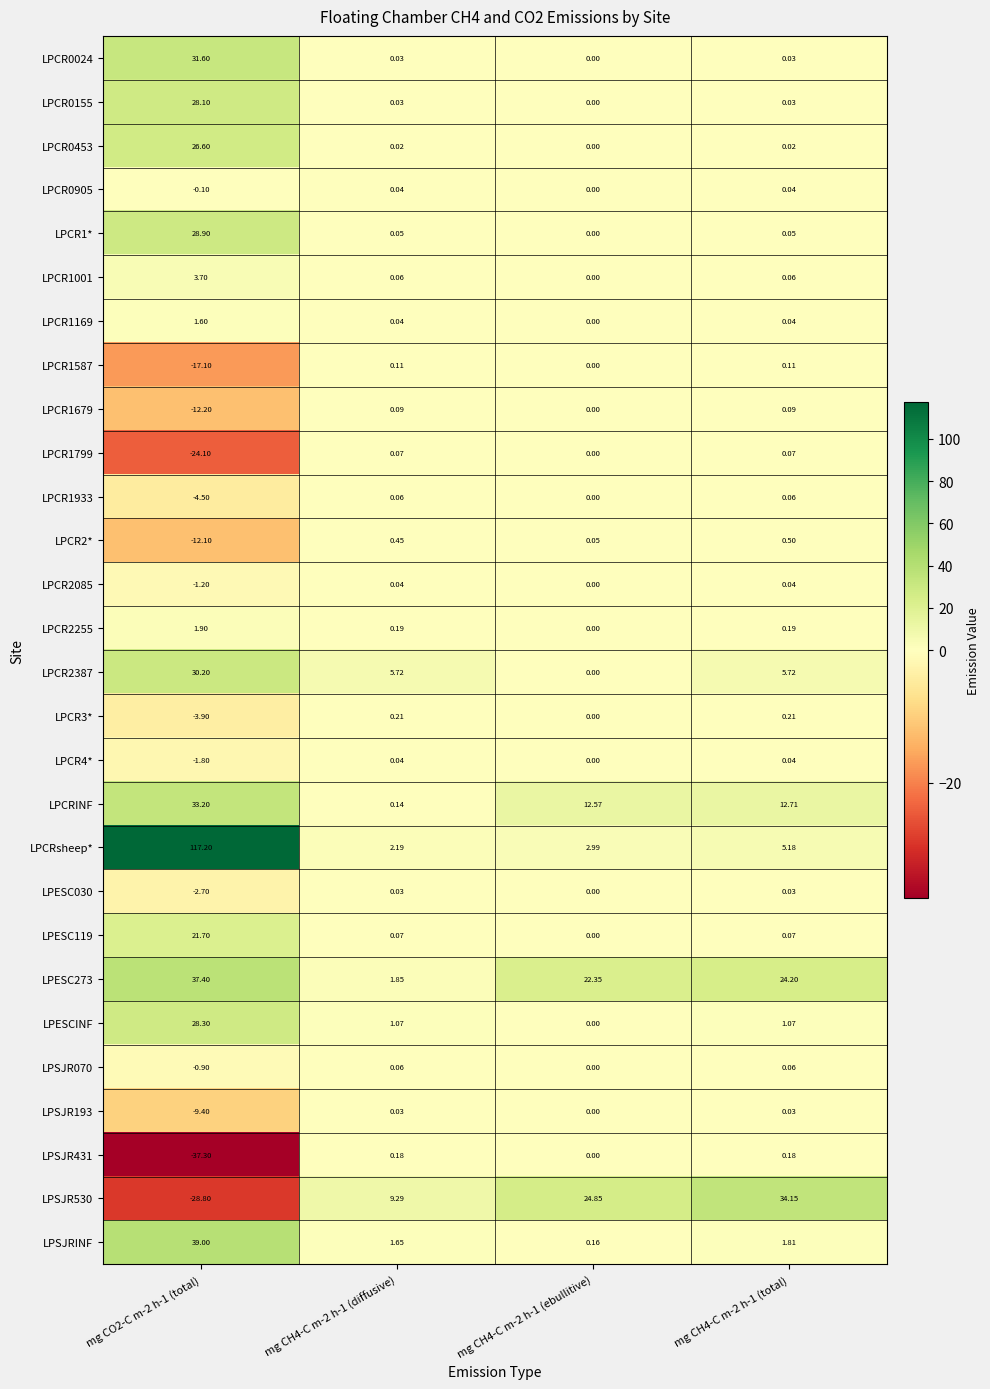

Which category has the highest value across all series?

mg CO2-C m-2 h-1 (total)